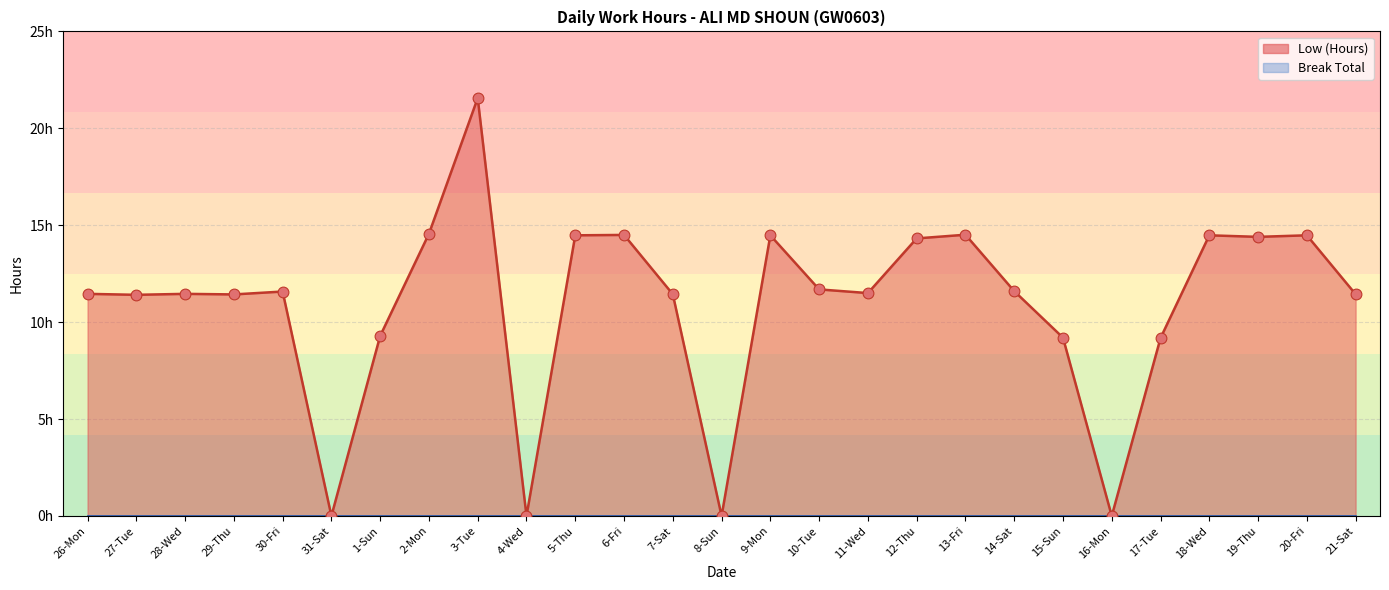

At how many categories does at least one series exceed 10?

20